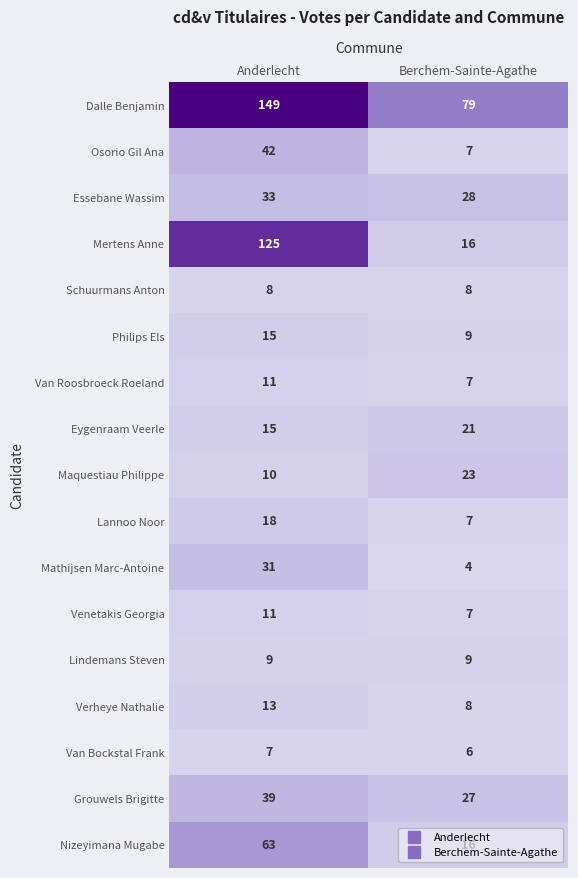

Which series has the largest total across all categories?

Dalle Benjamin